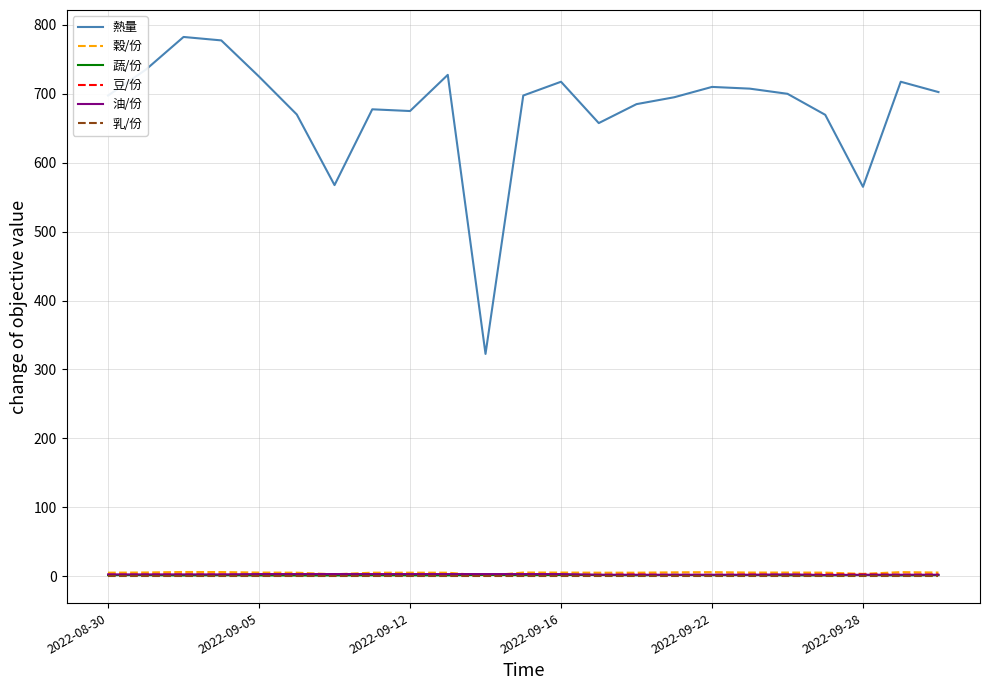

Count the number of categories in the chart.

23